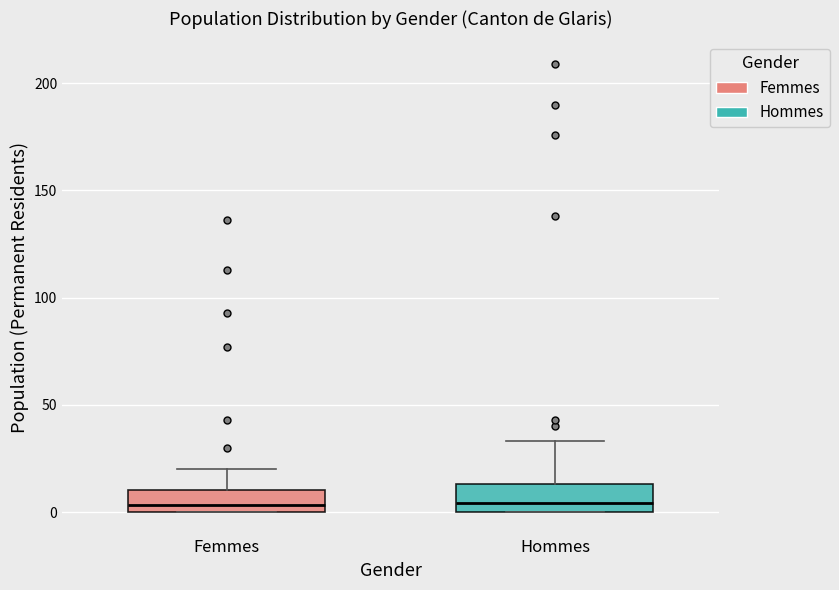

Reading left to right, read every box against the y-axis: the position of its median line, the range the box covers, and the ends of its whiskers. The values are not printed on the chart, so give them approximately, as read against the axis.

Femmes: median 5, box 0 to 10, whiskers 0 to 20
Hommes: median 5, box 0 to 15, whiskers 0 to 35